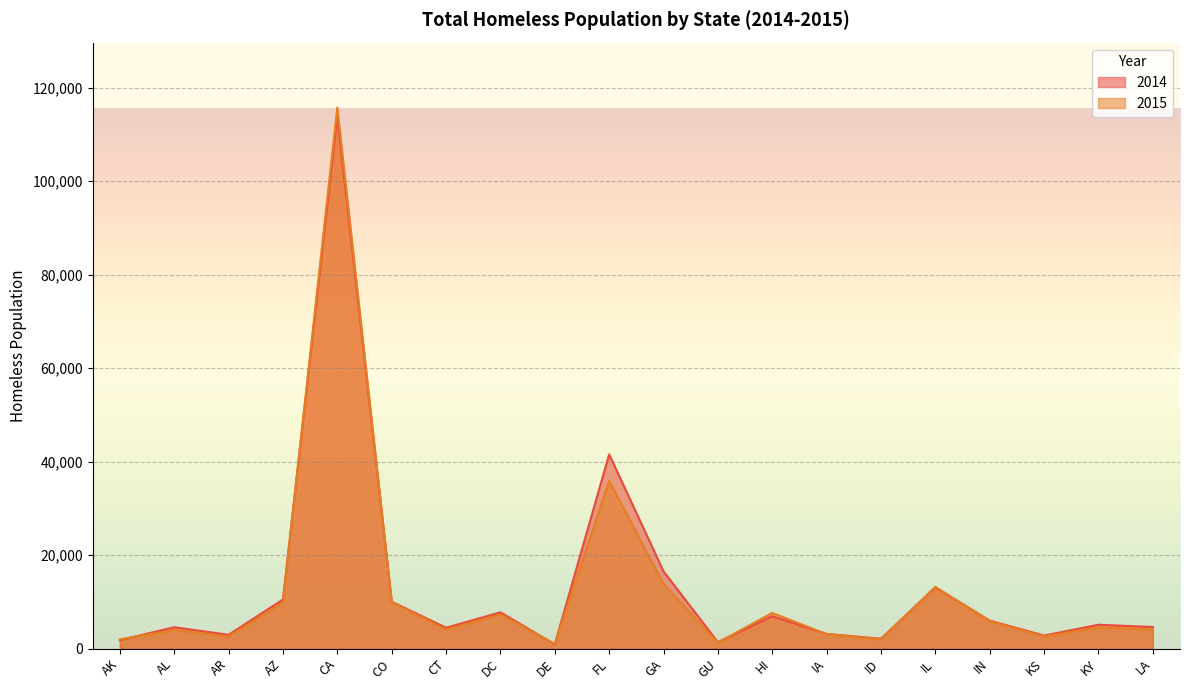

Which label corresponds to the smallest value in the chart?

DE